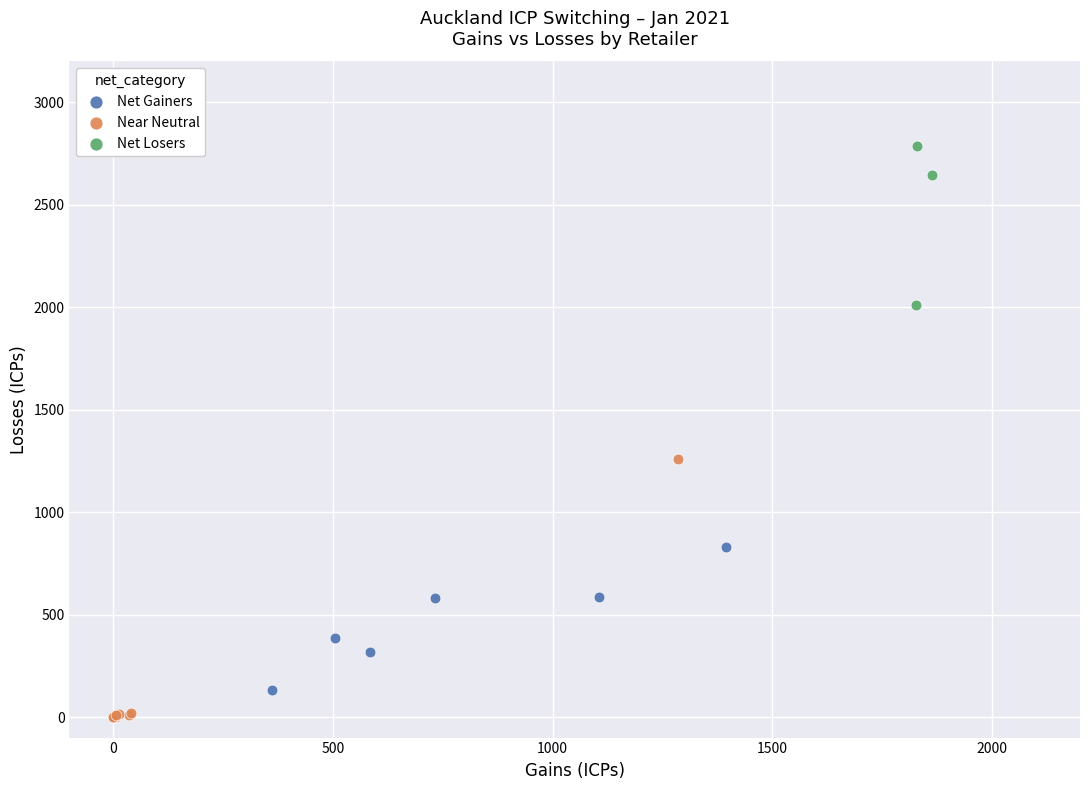

Which series has the widest spread of Y values?

Near Neutral